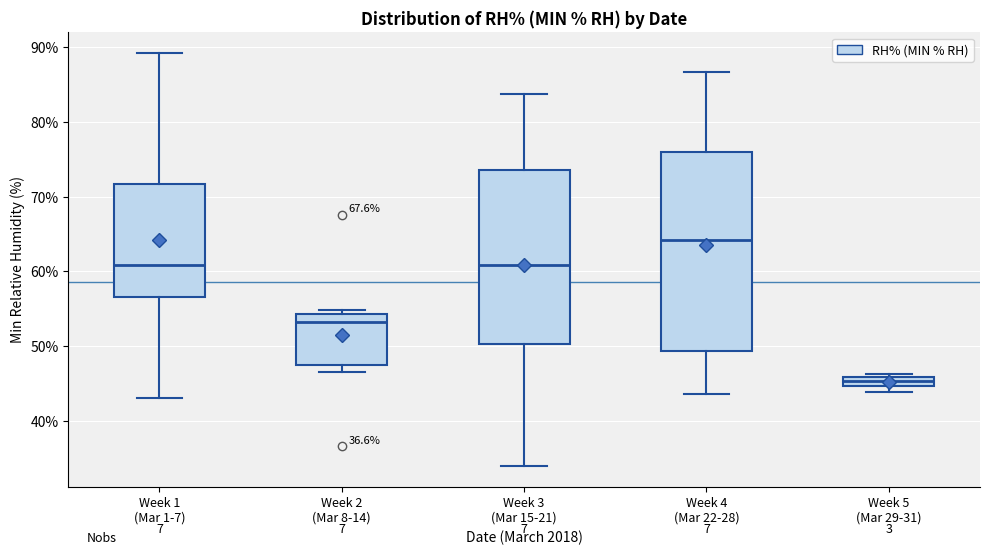

Where does the upper whisker of the box for Week 3 (Mar 15-21) end on the y-axis? The values are not printed on the chart, so give them approximately, as read against the axis.

84